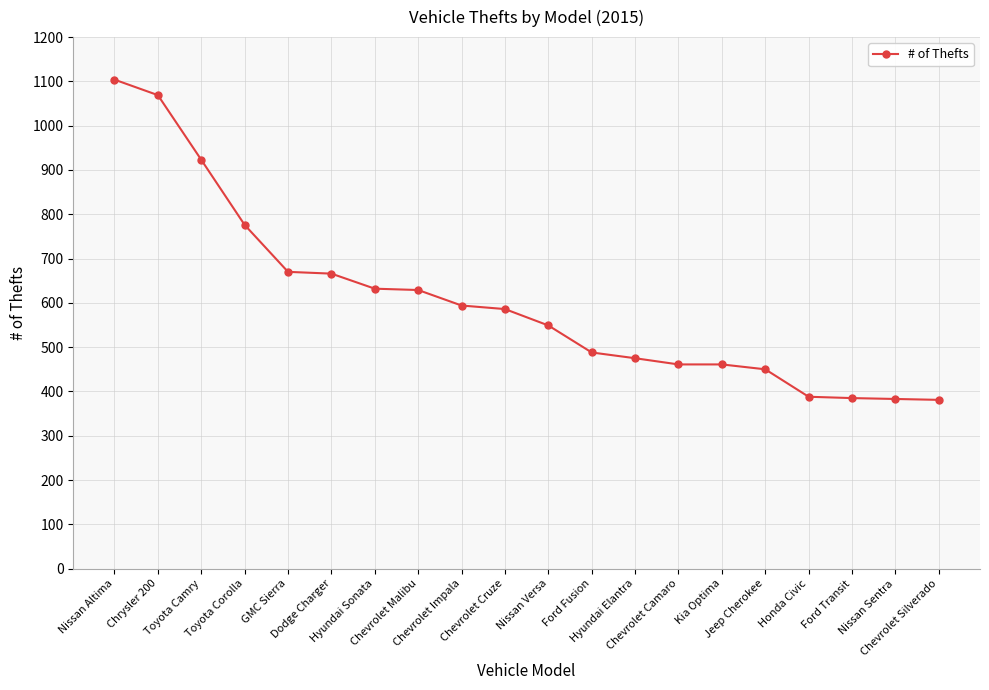

What is the value of the 6th point from the left?

666